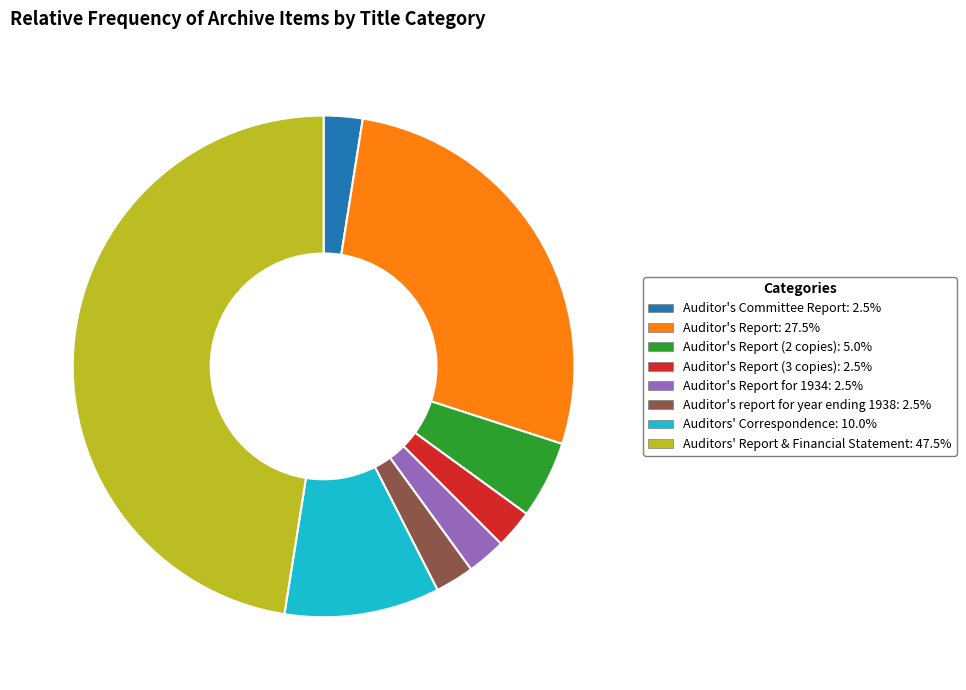

Is there any slice that represents more than half of the pie?

No